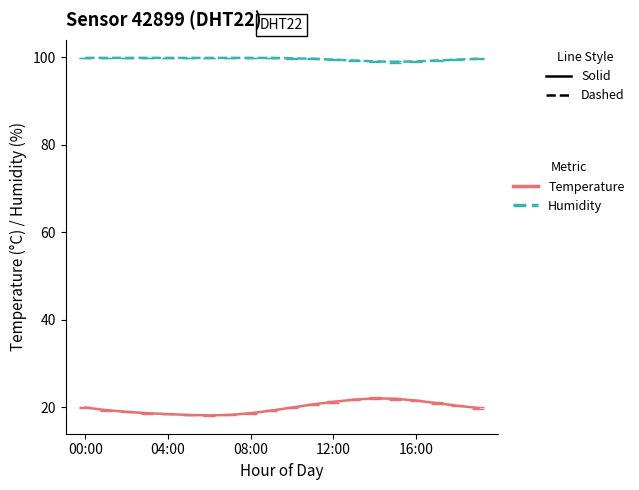

What is the maximum value shown in the chart?

99.9